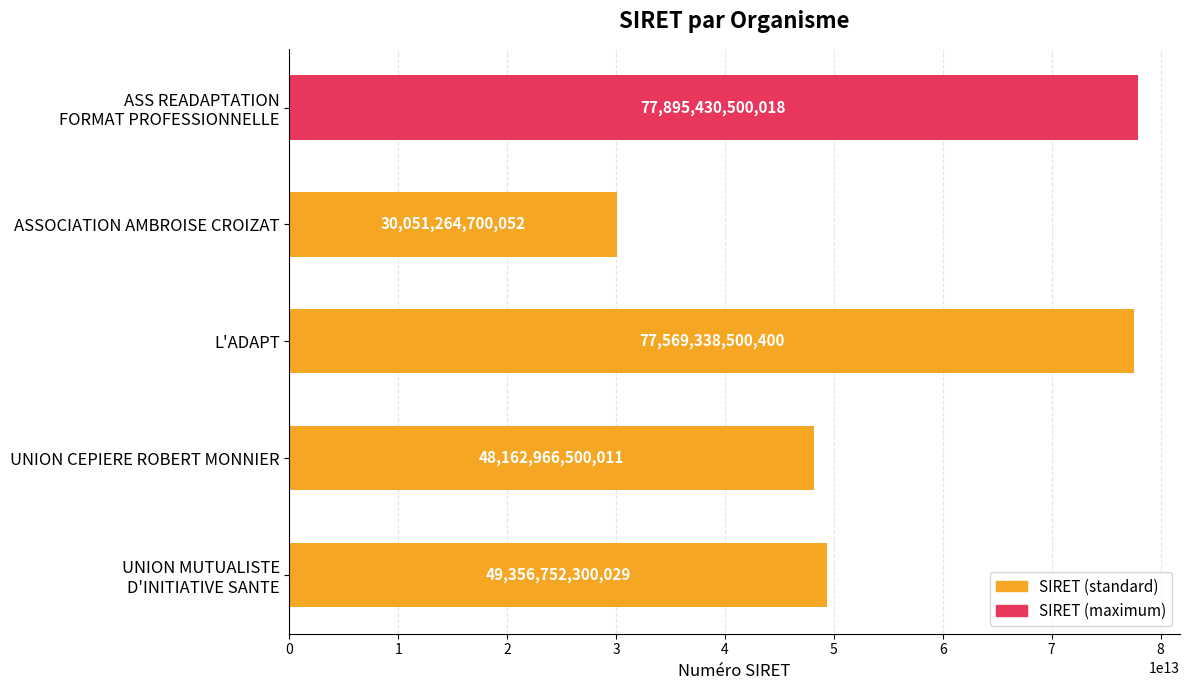

Rank the categories by value from highest to lowest.

ASS READAPTATION
FORMAT PROFESSIONNELLE, L'ADAPT, UNION MUTUALISTE
D'INITIATIVE SANTE, UNION CEPIERE ROBERT MONNIER, ASSOCIATION AMBROISE CROIZAT